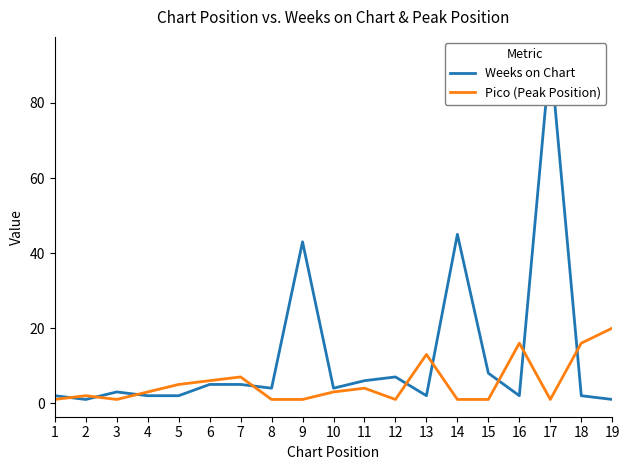

In Pico (Peak Position), how many points are higher than both neighbors (excluding endpoints)?

5